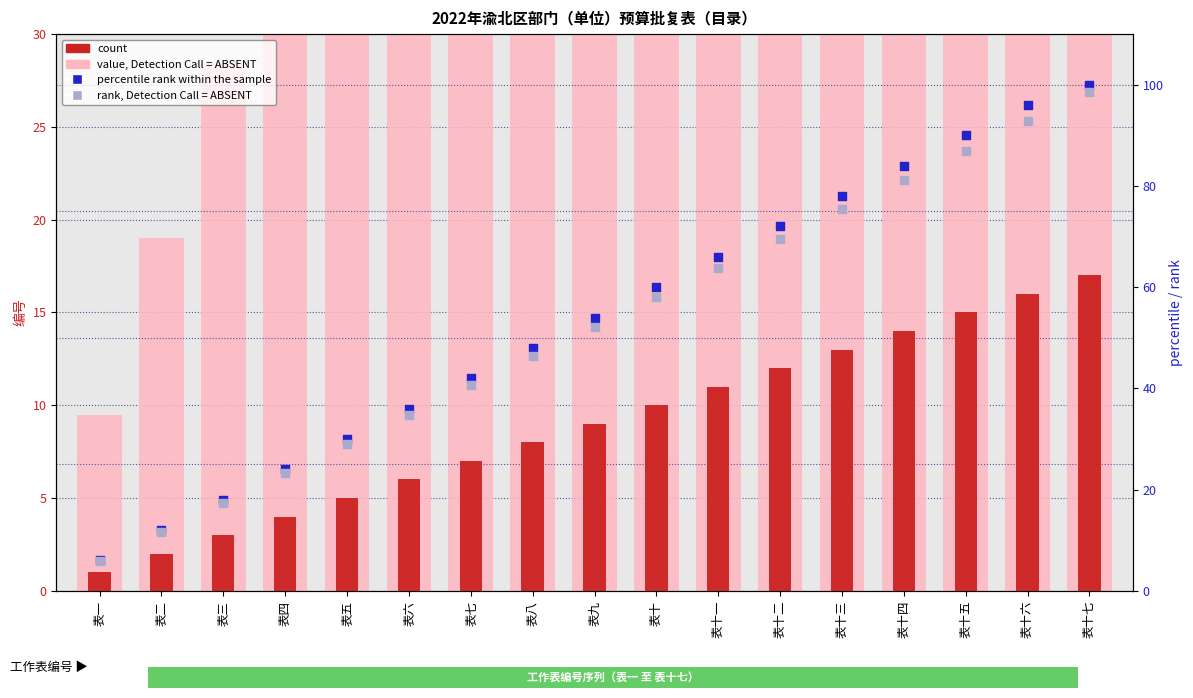

Which series has the largest total across all categories?

value, Detection Call = ABSENT